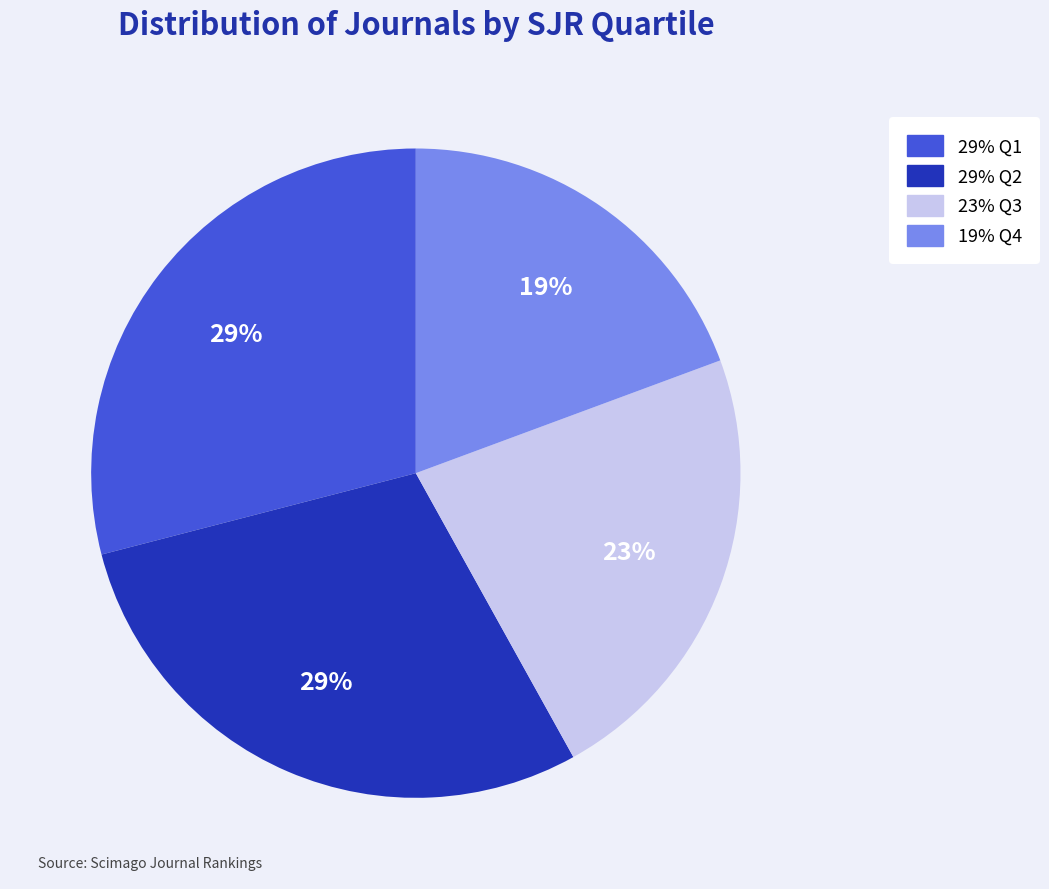

To the nearest percent, what is the average slice percentage?

25%